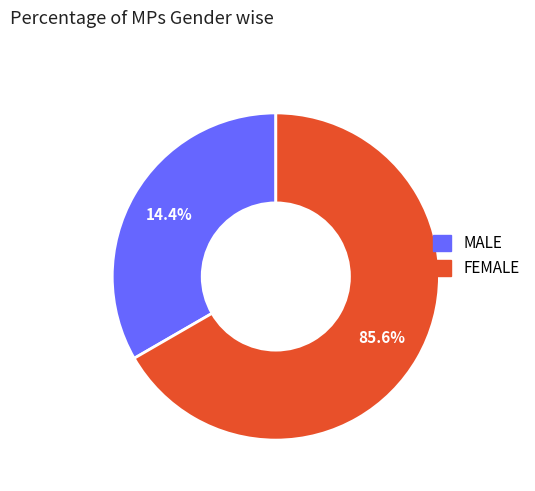

To the nearest percent, what is the combined percentage of Жіноча and Чоловіча?

100%